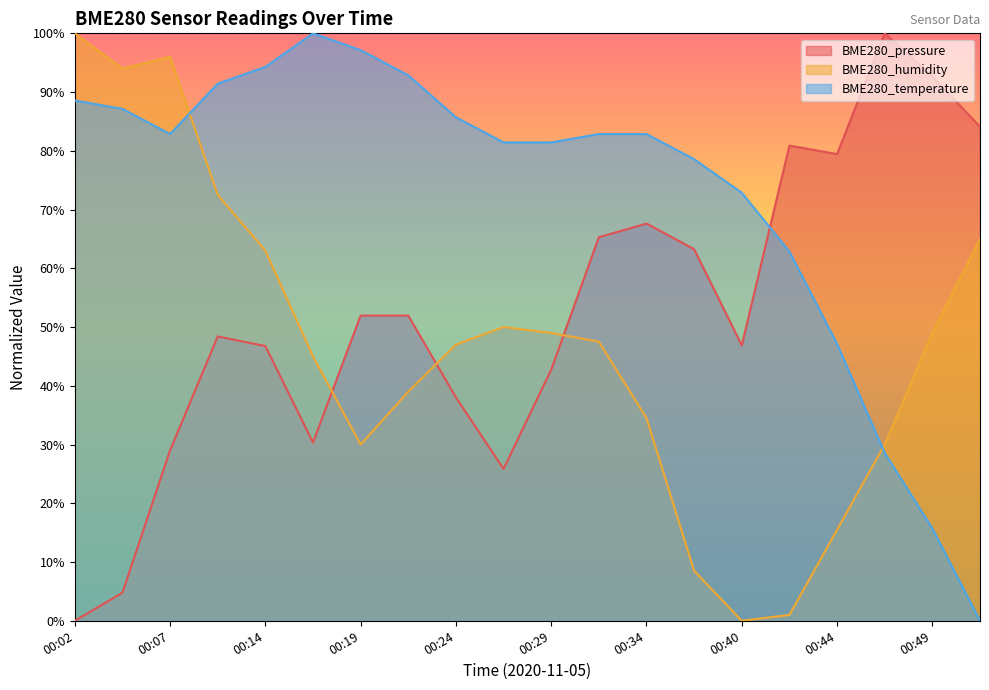

Where is the first local maximum for BME280_pressure?

00:12